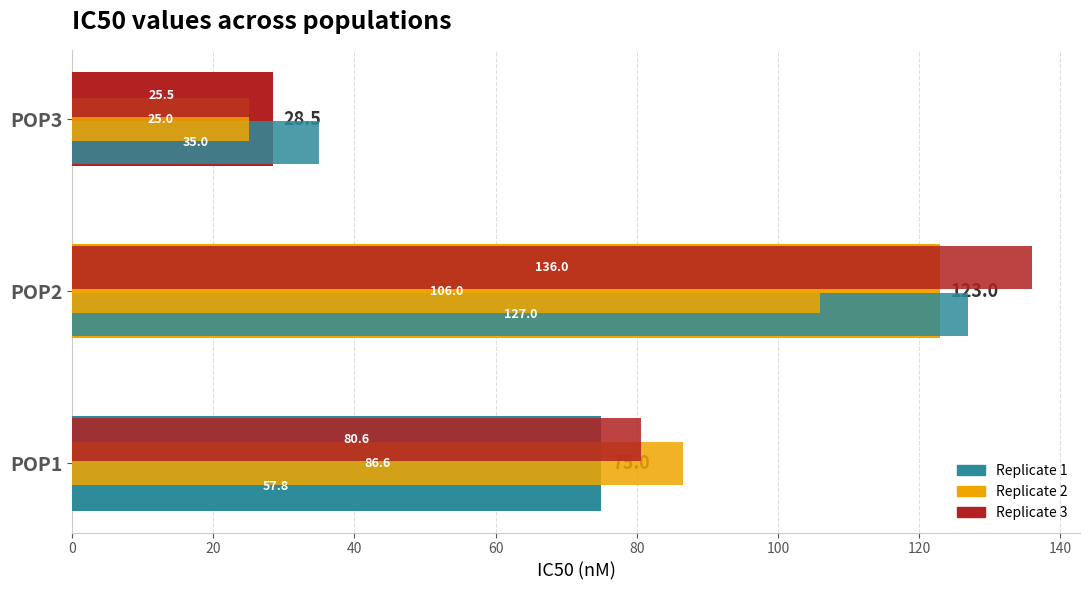

Does the chart contain any negative values?

No